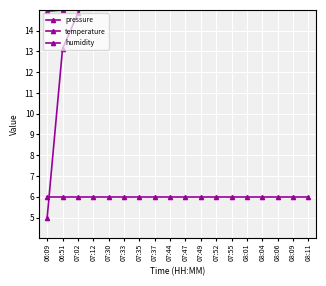

List the series in order of their overall mean, lowest first.

humidity, temperature, pressure